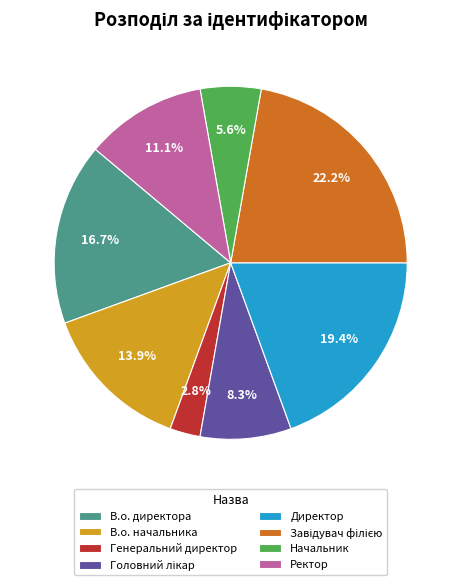

Count the number of slices in the pie.

8